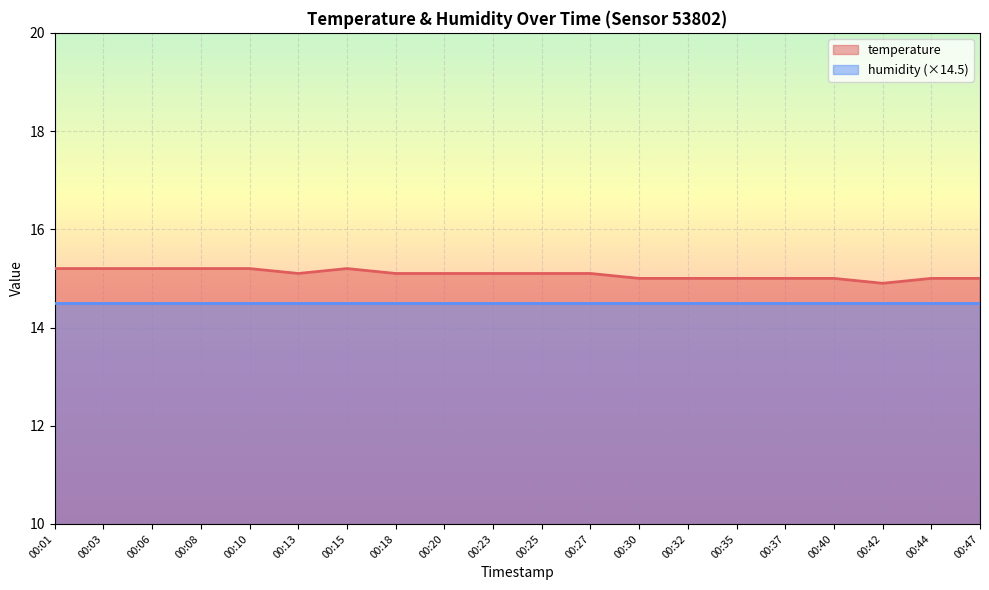

List the labels in order of value, smallest first.

00:42, 00:30, 00:32, 00:35, 00:37, 00:40, 00:44, 00:47, 00:13, 00:18, 00:20, 00:23, 00:25, 00:27, 00:01, 00:03, 00:06, 00:08, 00:10, 00:15